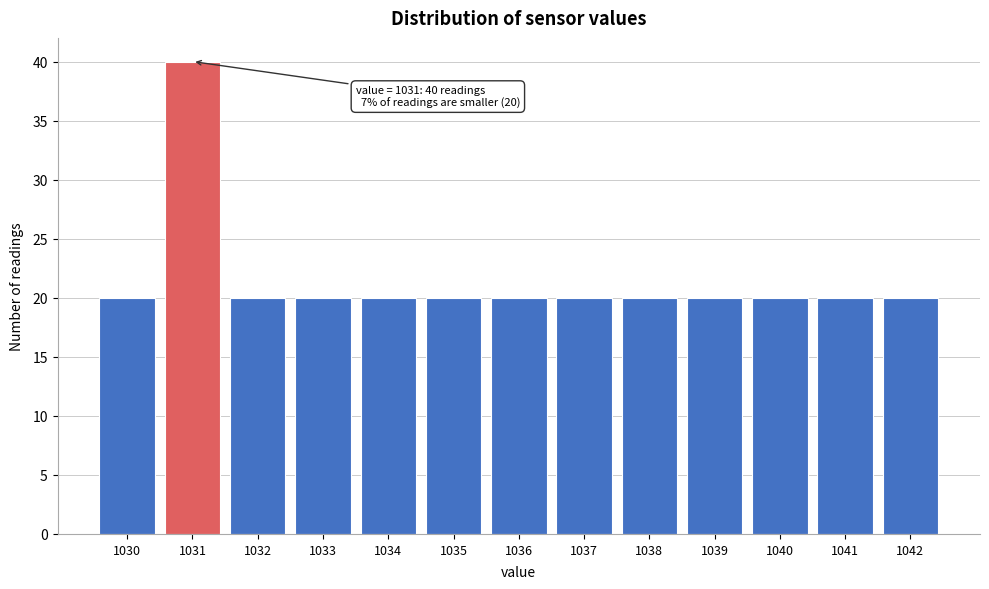

Reading left to right, list all the values displayed in this chart.

1030=20	1031=40	1032=20	1033=20	1034=20	1035=20	1036=20	1037=20	1038=20	1039=20	1040=20	1041=20	1042=20